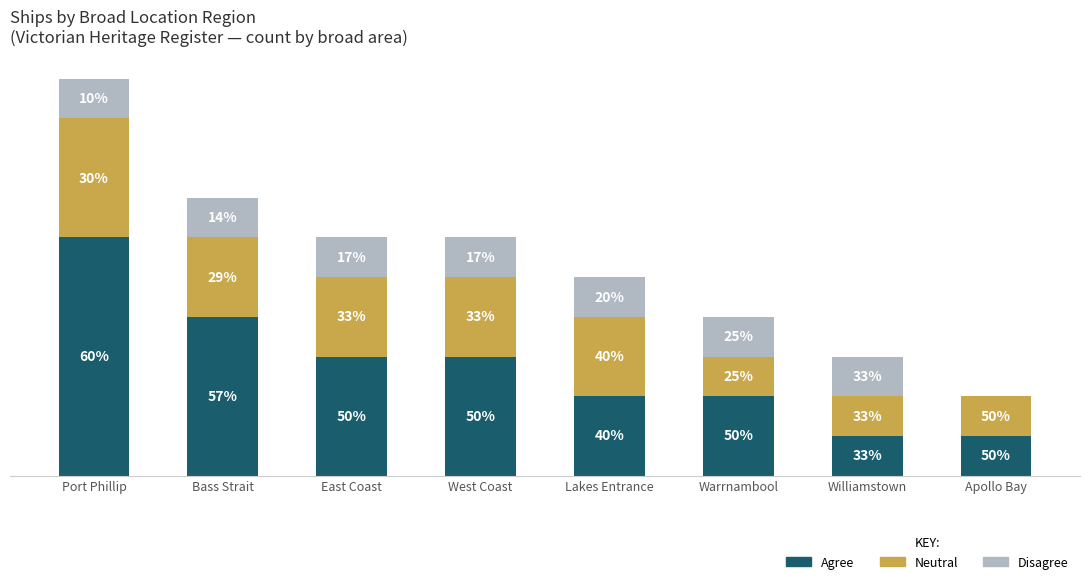

Are the bars horizontal?

No